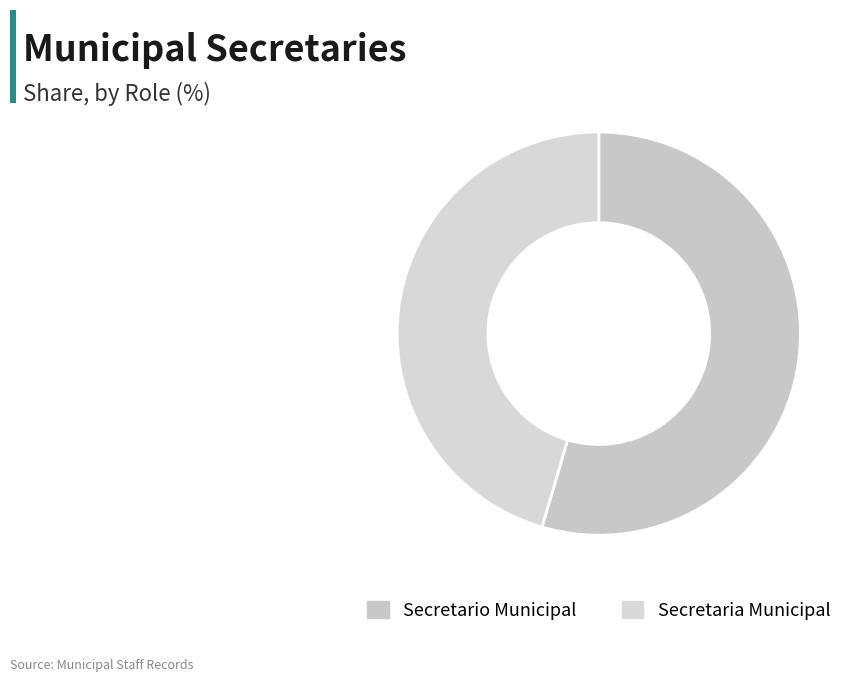

How many slices are in this pie chart?

2